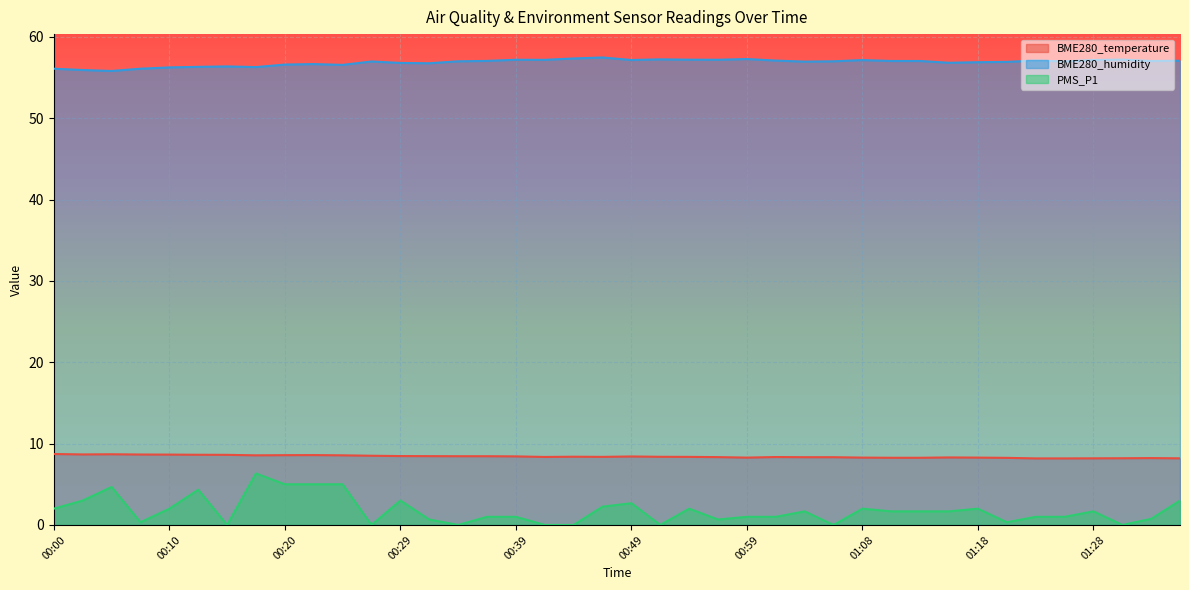

True or false: PMS_P1 and BME280_humidity intersect in this chart.

False